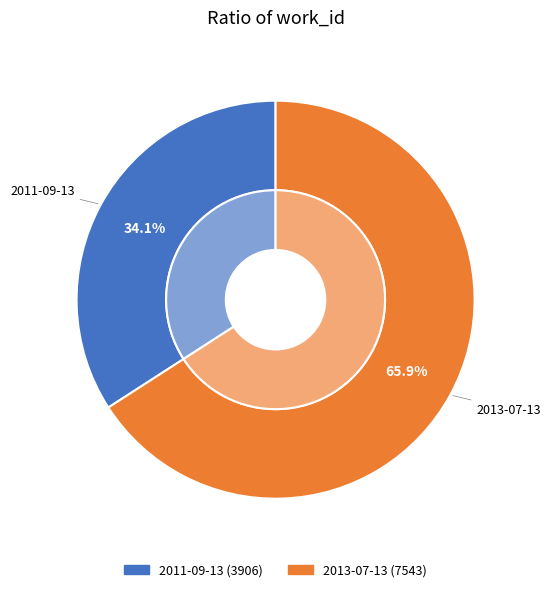

To the nearest percent, what is the difference between the 2011-09-13 and 2013-07-13 slice percentages?

32%